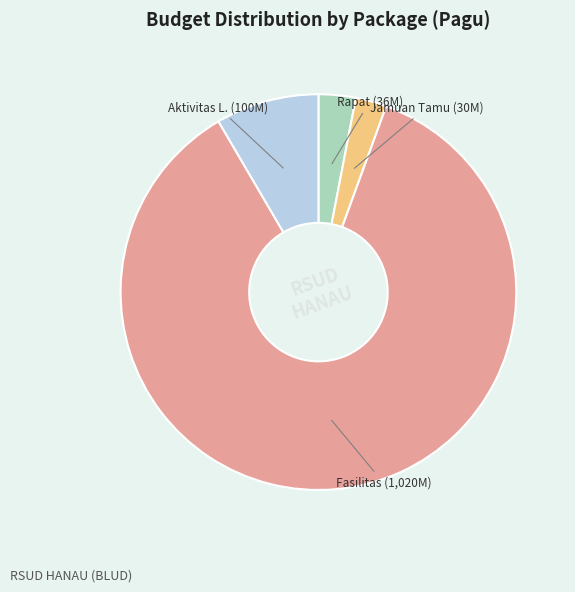

Does Rapat (36M) account for over 50% of the chart?

No